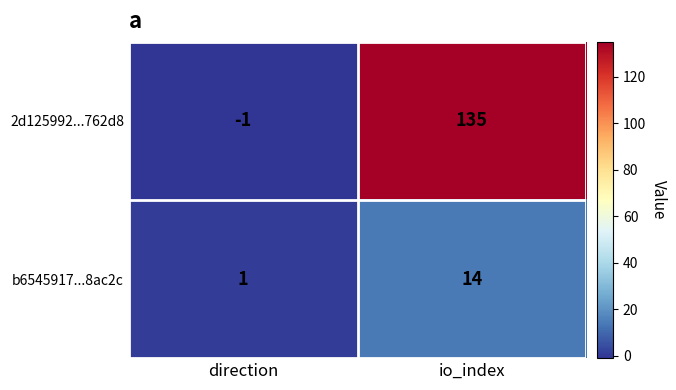

Is it true that b6545917...8ac2c equals 14 at io_index?

True